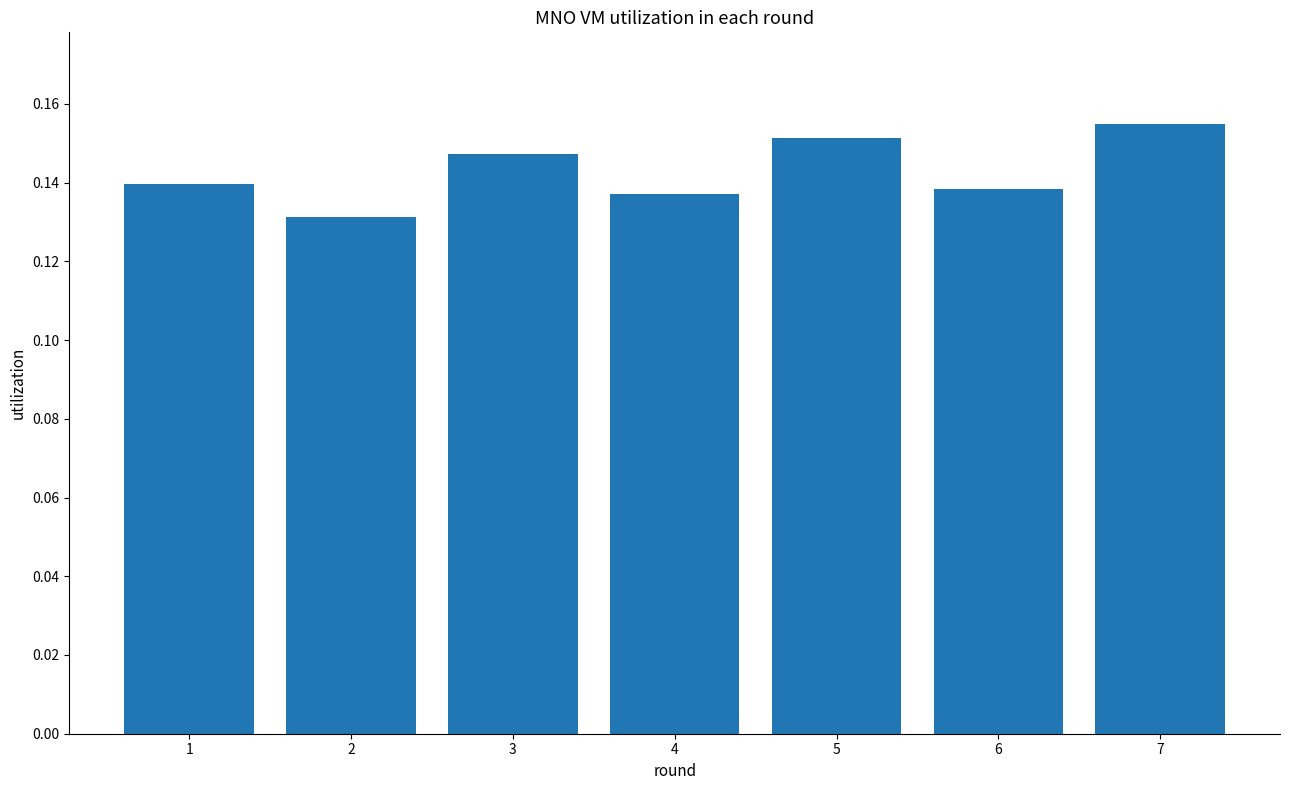

Between 5 and 1, which is larger?

5